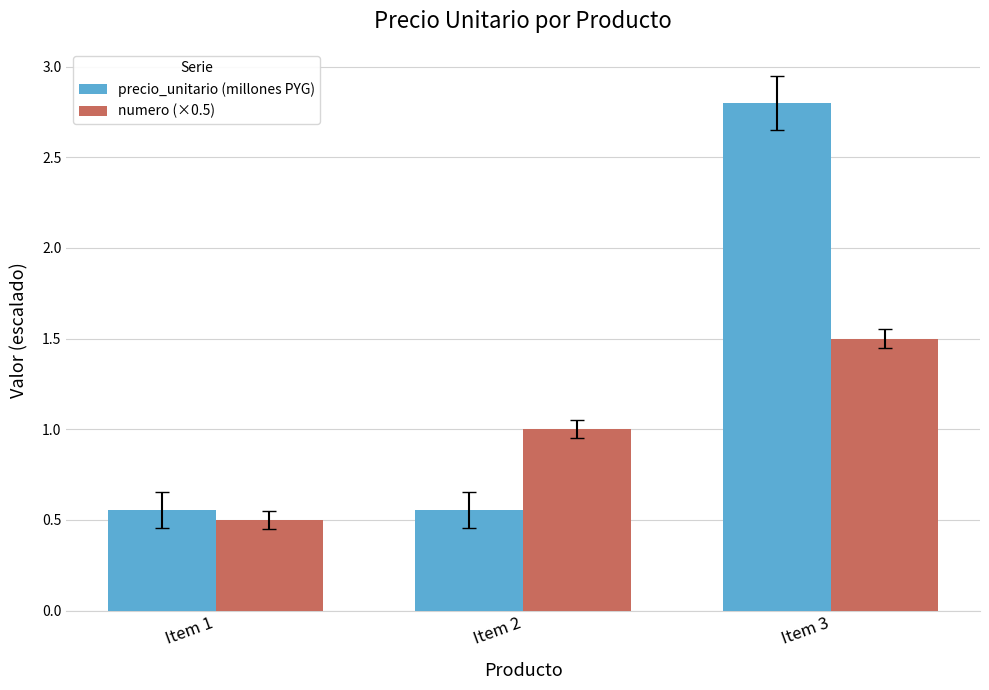

What is the spread (max minus min) of values at Item 3?

1.3